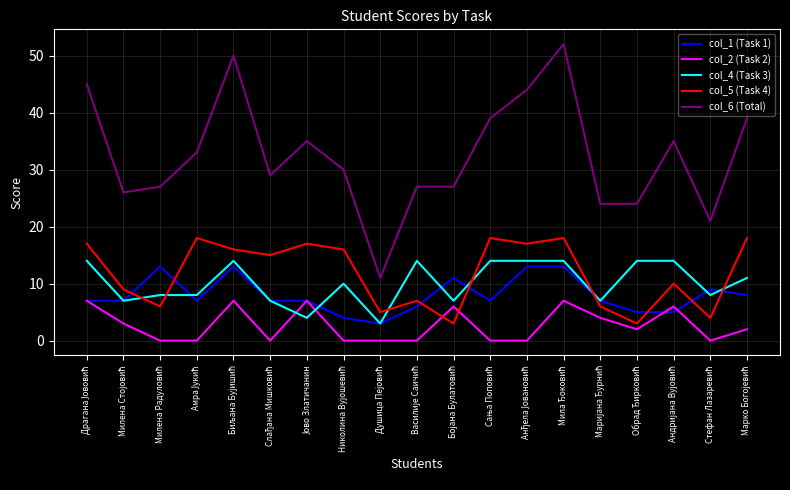

At how many categories does at least one series exceed 38?

6